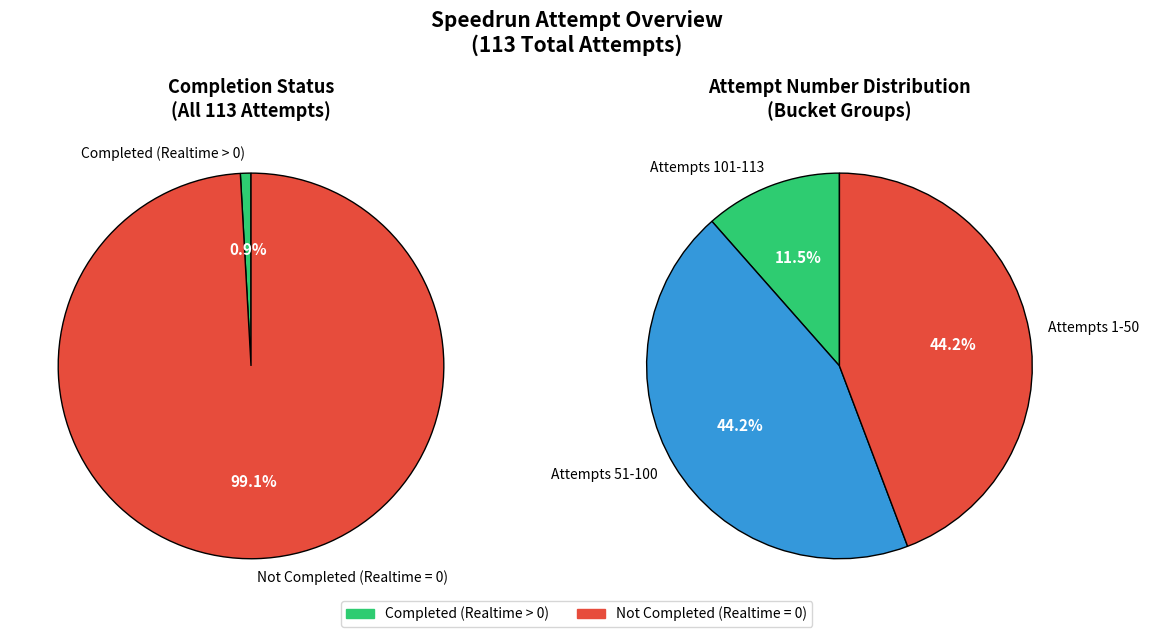

Is Attempt 109 the majority of the pie?

No